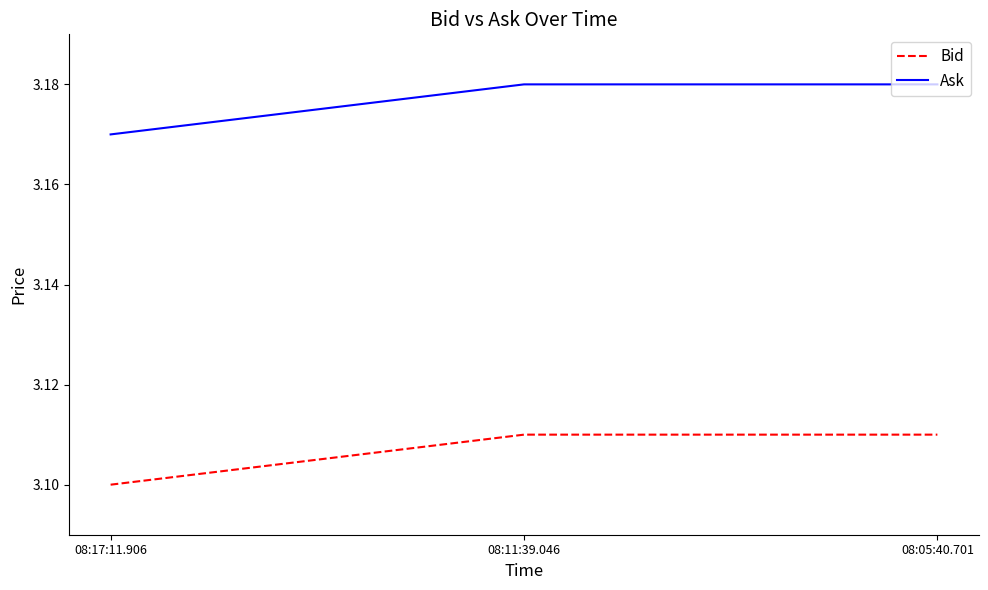

What is the total value across all series at 08:17:11.906?

6.3